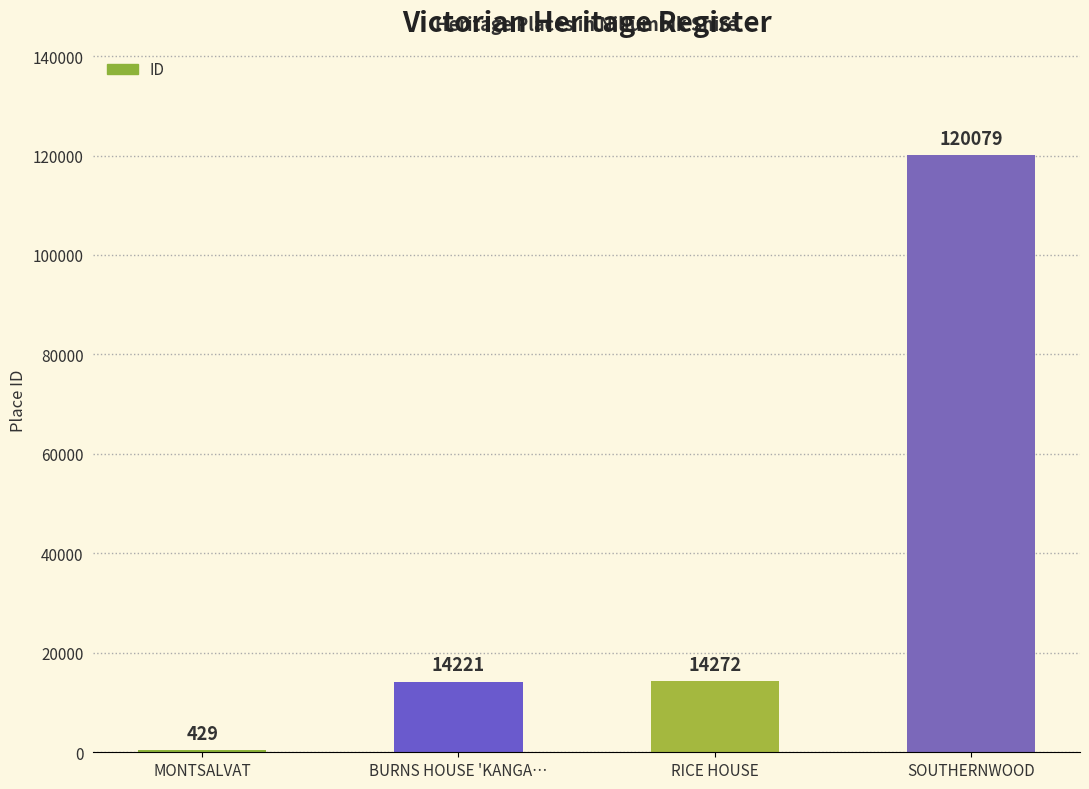

True or false: the data shows 18593 at RICE HOUSE.

False